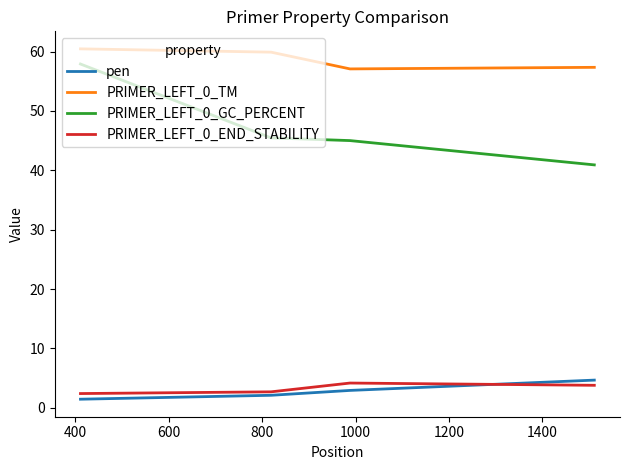

What is the maximum value for PRIMER_LEFT_0_END_STABILITY?

4.2